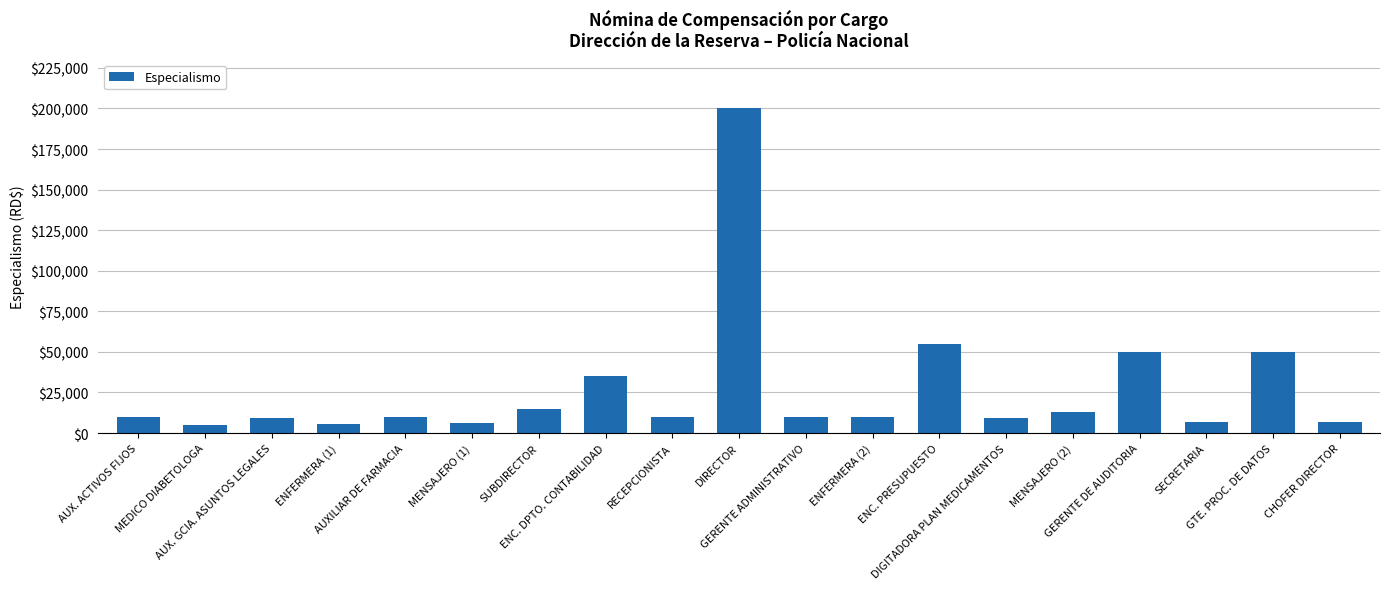

Approximately how many times larger is the value at ENFERMERA (2) compared to GERENTE DE AUDITORIA?

0.2